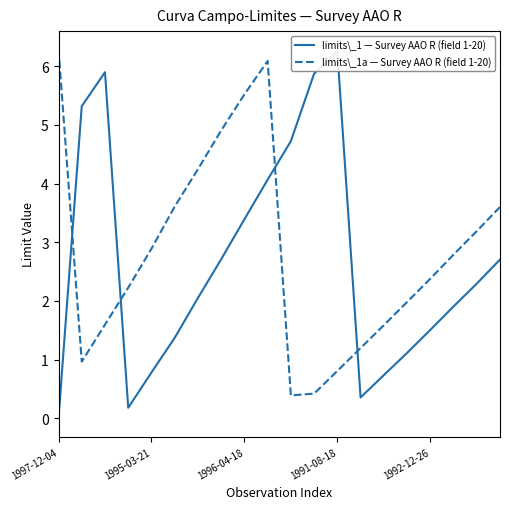

At which category is the sum across all series the highest?

9